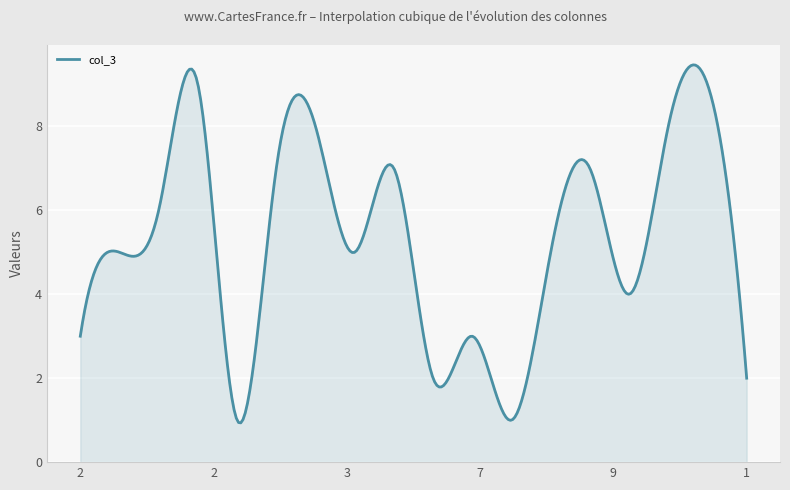

Count the number of categories in the chart.

300